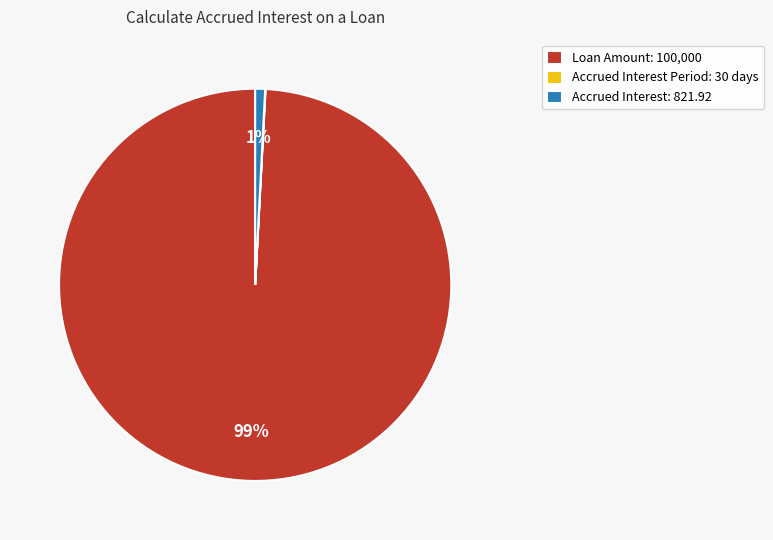

Is the sum of Accrued Interest: 821.92 and Loan Amount: 100,000 greater than half?

Yes